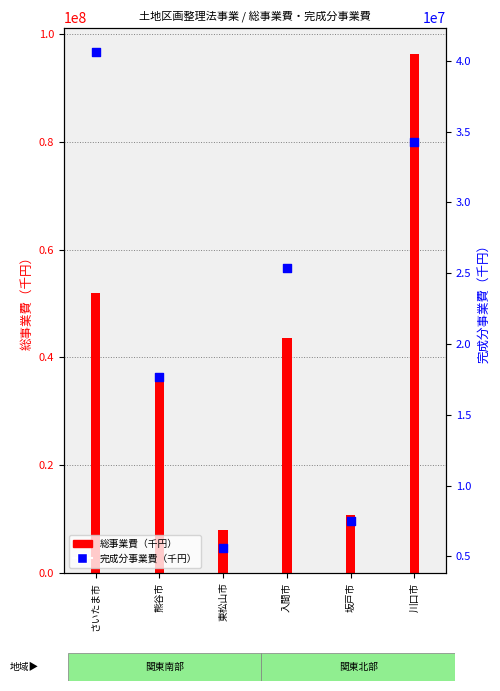

Which has a higher value, 川口市 or 入間市?

川口市